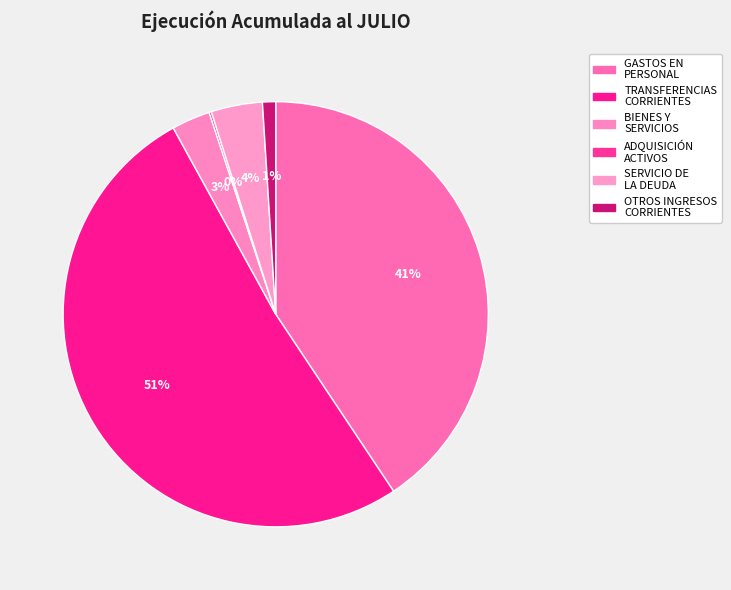

Which category has the smallest portion of the pie?

ADQUISICIÓN DE ACTIVOS NO FINANCIEROS